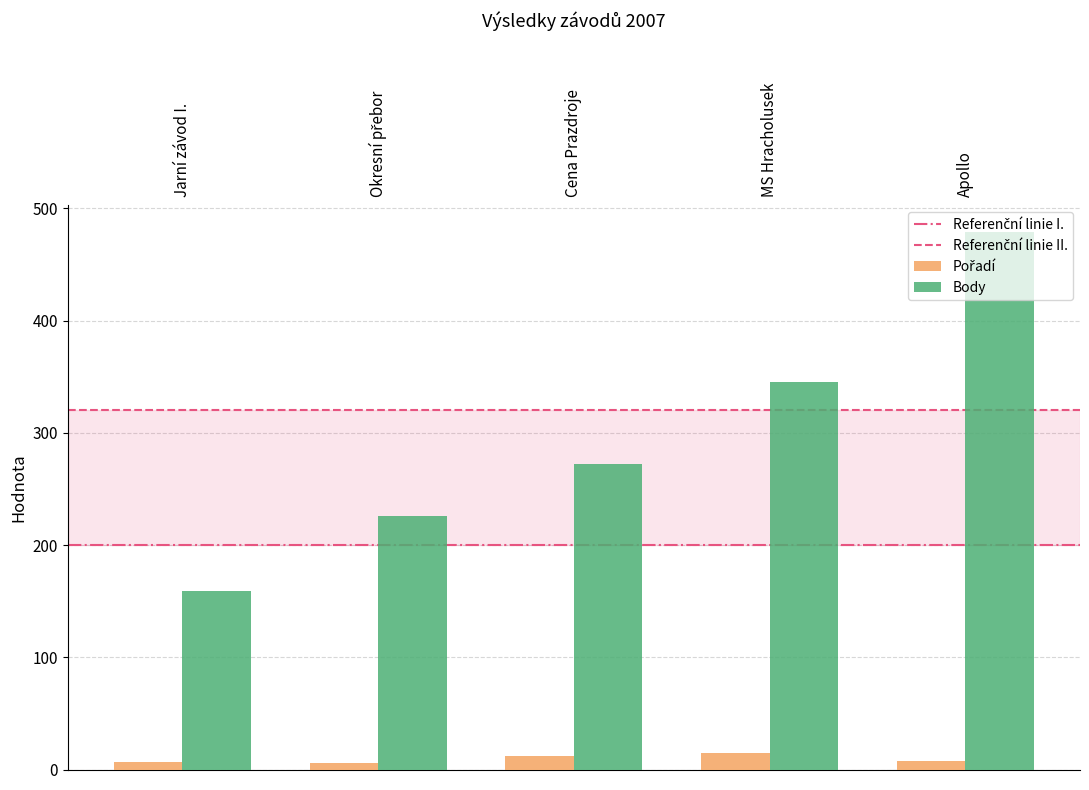

What is the label of the 3rd bar from the right?

Cena Prazdroje